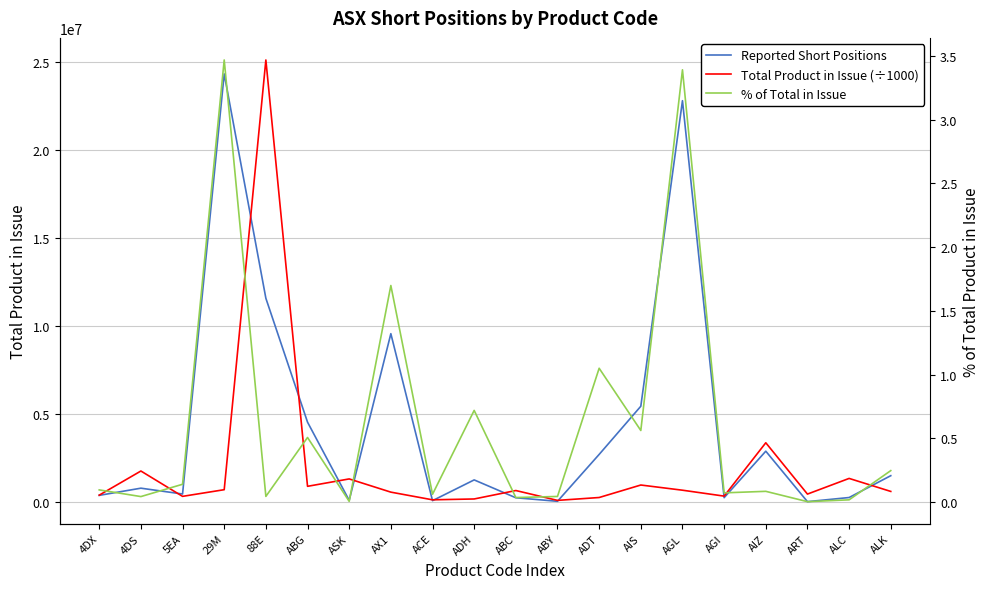

Which series has the largest range (max minus min)?

Total Product in Issue (÷1000)